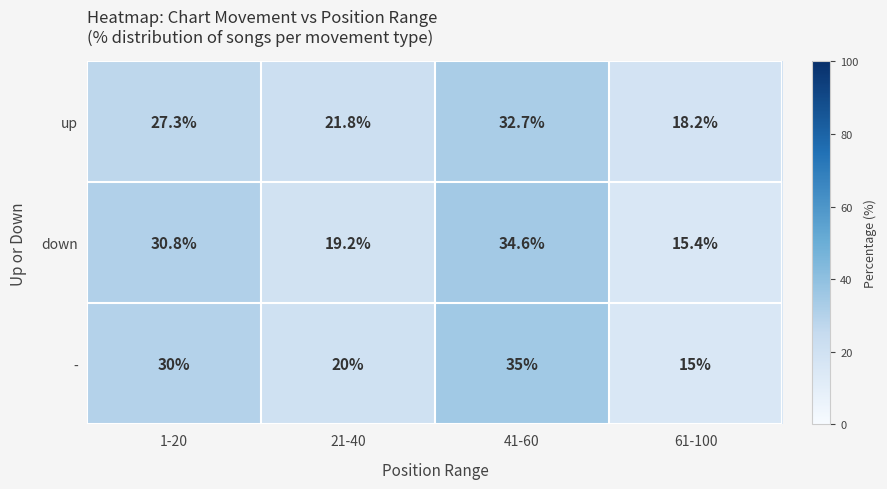

What is the difference between the down values at 1-20 and 21-40?

11.6